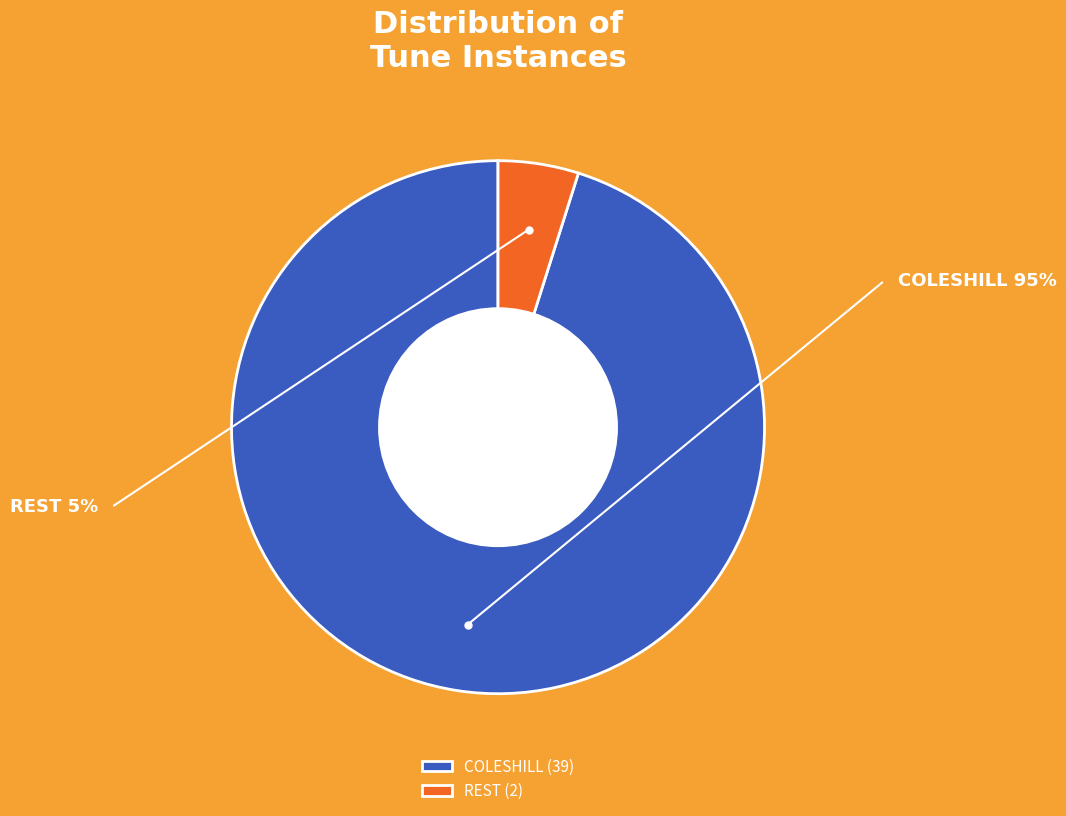

Rank the categories by value from highest to lowest.

COLESHILL, REST